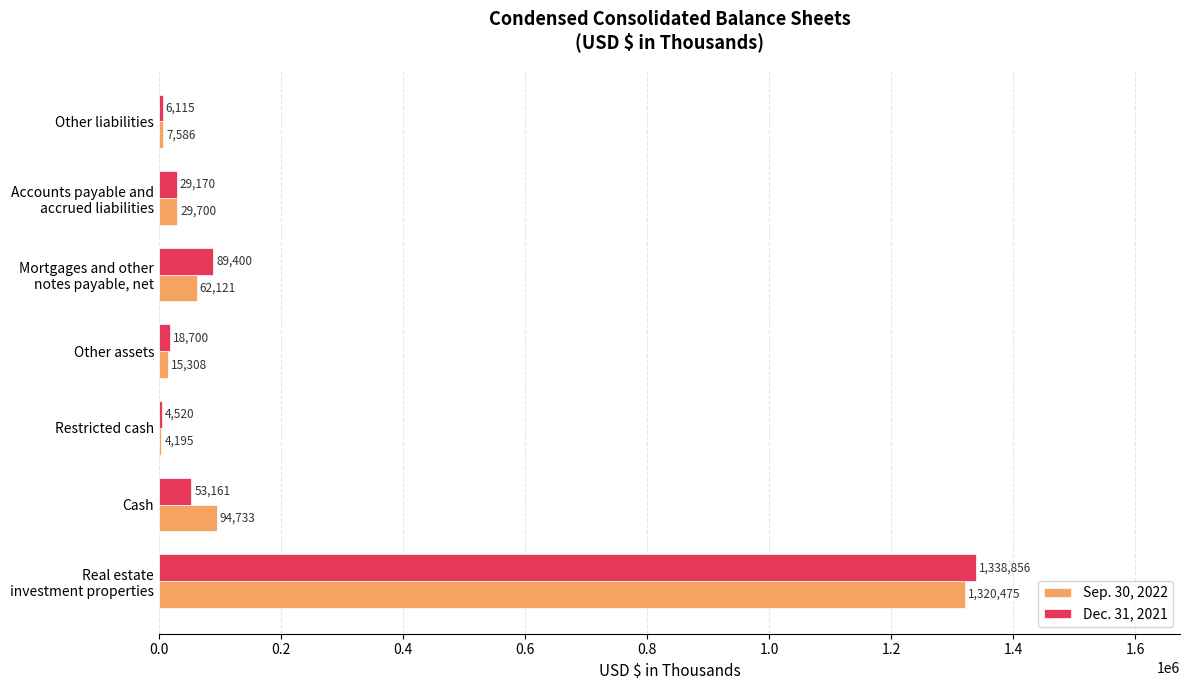

Is it true that Sep. 30, 2022 equals 7586 at Other liabilities?

True